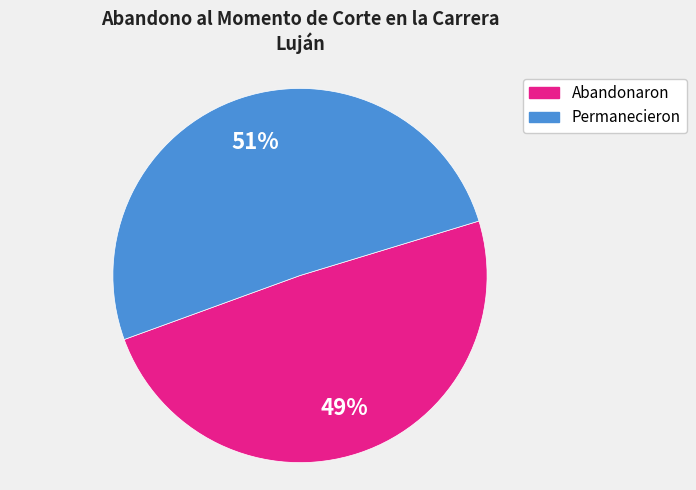

To the nearest percent, what is the difference between the largest and smallest slice percentages?

2%